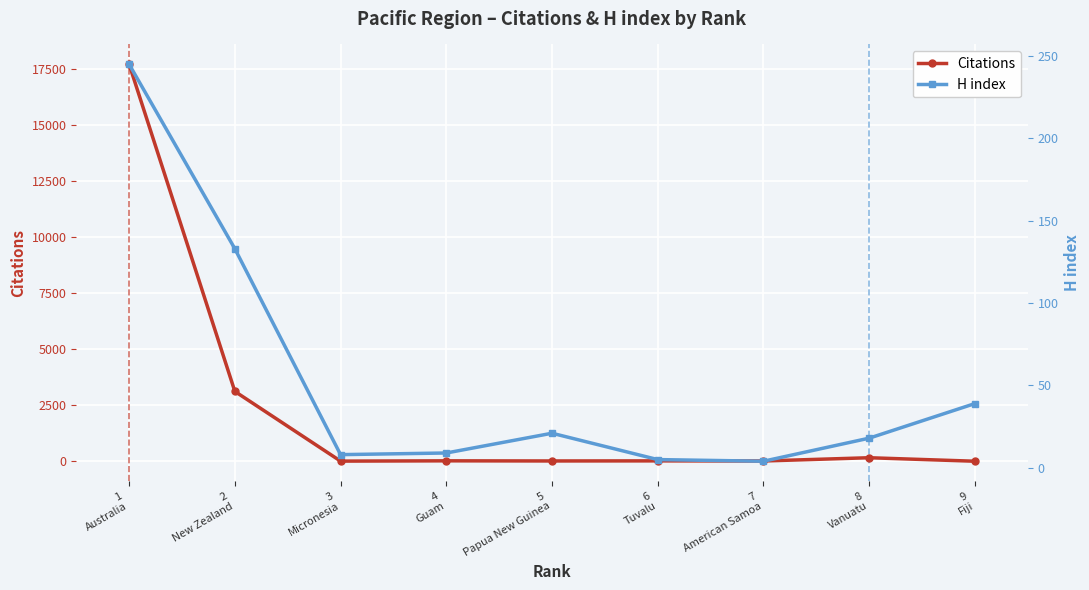

Where is the first local minimum for Citations?

3
Micronesia